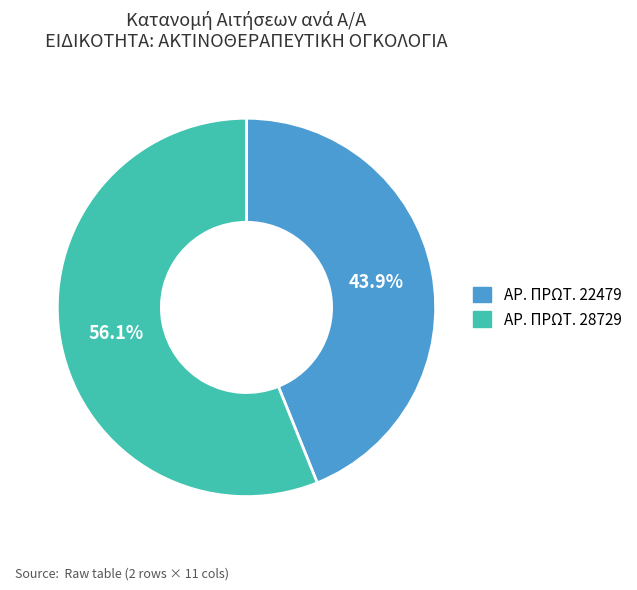

Is there any slice that represents more than half of the pie?

Yes